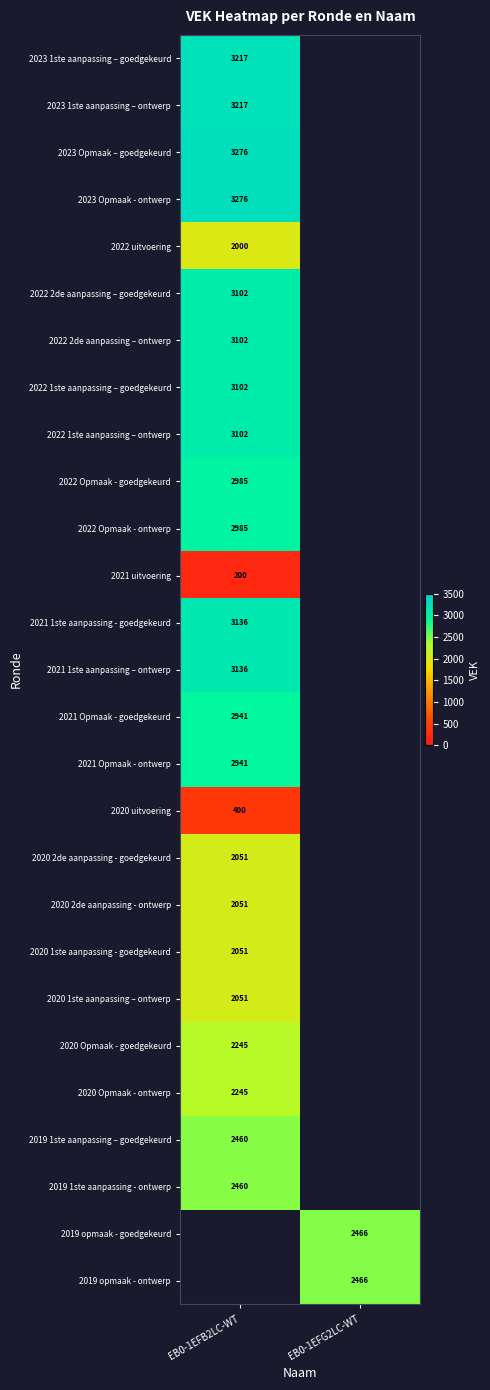

True or false: 2019 opmaak - ontwerp has a value of 2466 at EB0-1EFG2LC-WT.

True